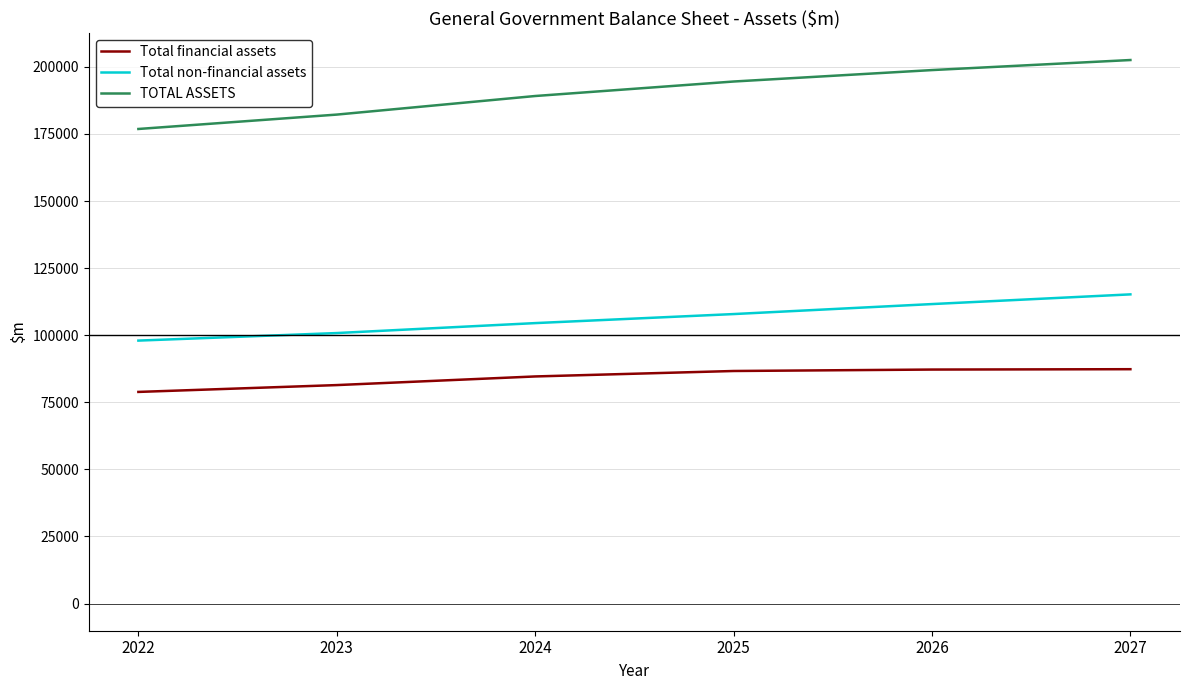

True or false: Total non-financial assets and TOTAL ASSETS intersect in this chart.

False